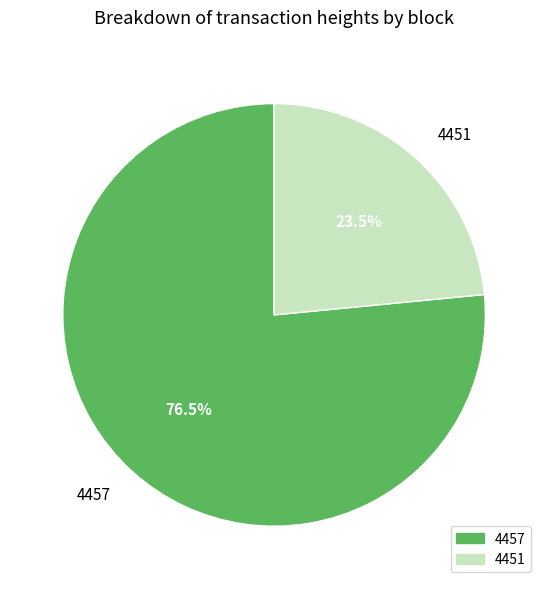

What portion of the pie excludes 4457?

23.5%